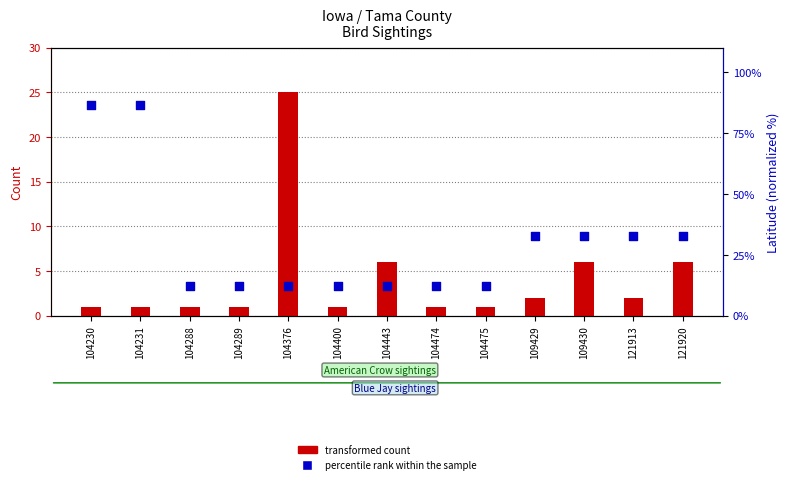

Which series contains the highest Y value?

percentile rank within the sample